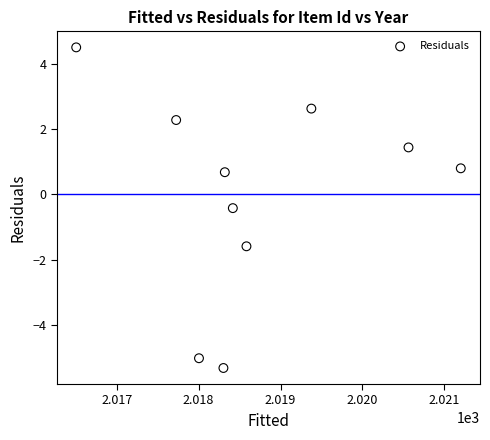

What Y value in the scatter plot is closest to 0?

-0.4